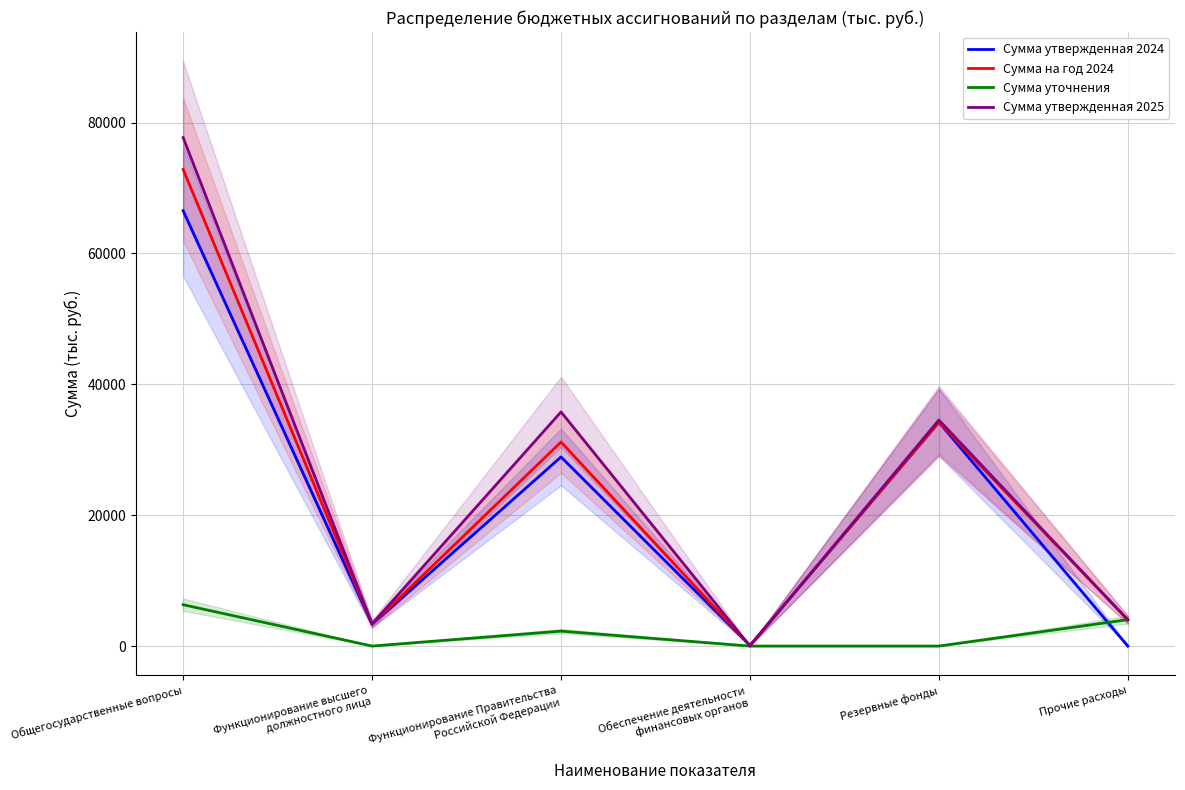

How many values in the Сумма утвержденная 2024 series are below 28900?

3